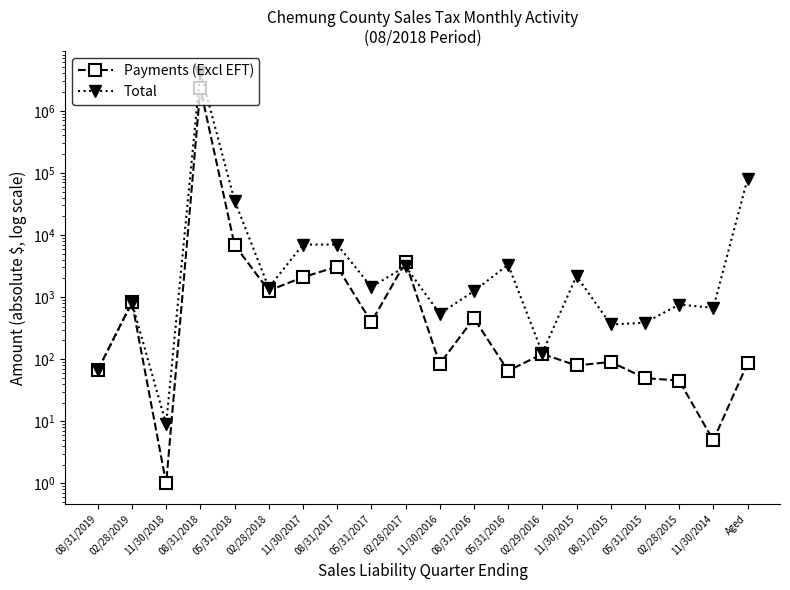

Reading left to right, what are all the values shown in this chart?

Payments (Excl EFT): 66.9	827.6	1.0	2291865.6	6902.1	1269.4	2088.3	3090.3	396.2	3659.7	84.0	454.7	64.9	121.4	79.2	90.3	49.5	45.2	4.9	85.4
Total: 66.9	802.5	9.0	4281988.1	35649.0	1418.0	7006.1	7008.3	1452.1	3117.0	539.8	1245.1	3330.2	125.8	2183.1	361.8	385.8	756.1	671.6	79878.9